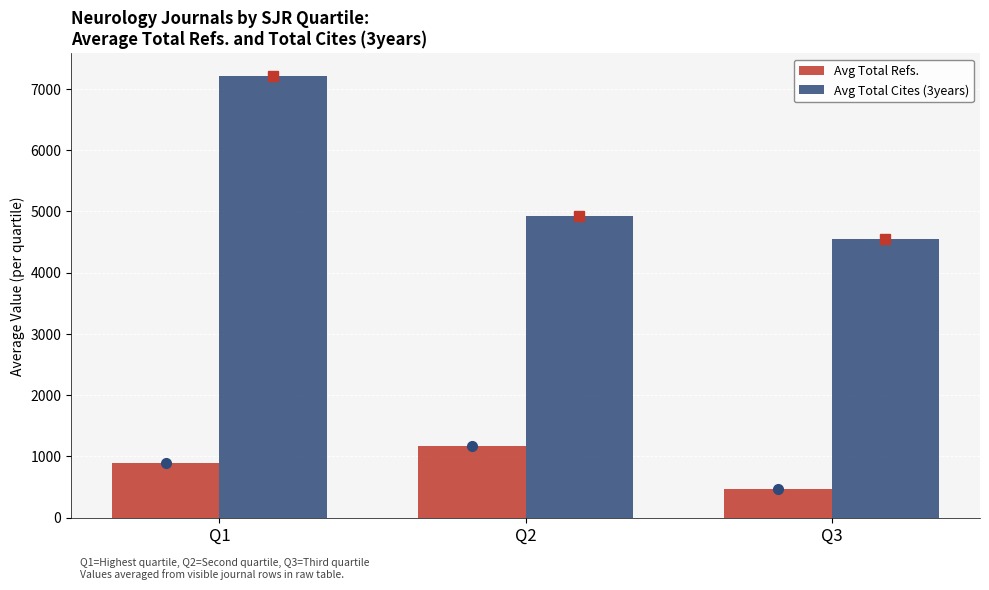

What is the spread (max minus min) of values at Q2?

3753.2